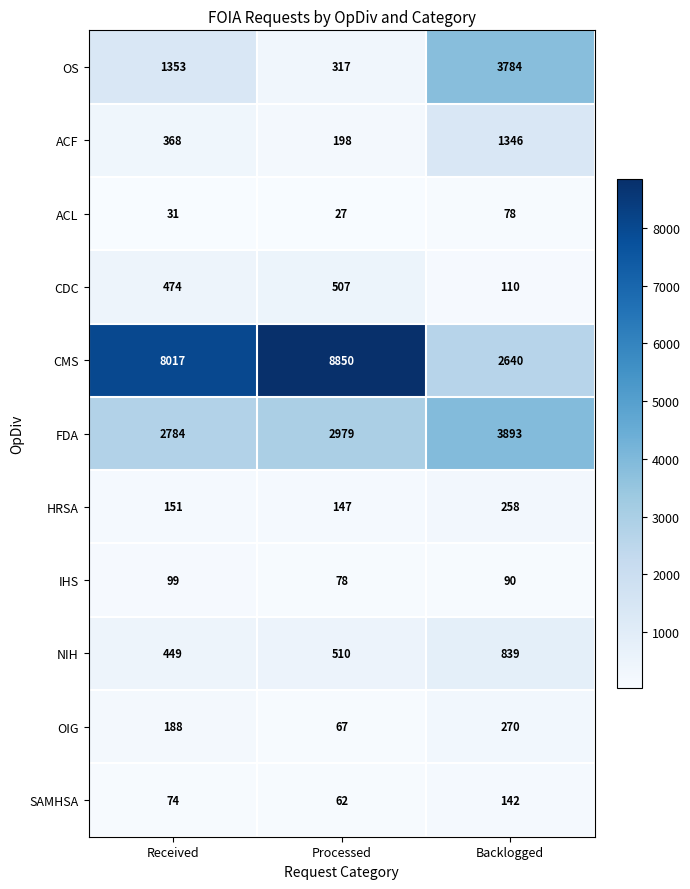

At which label does ACF reach its minimum?

Processed